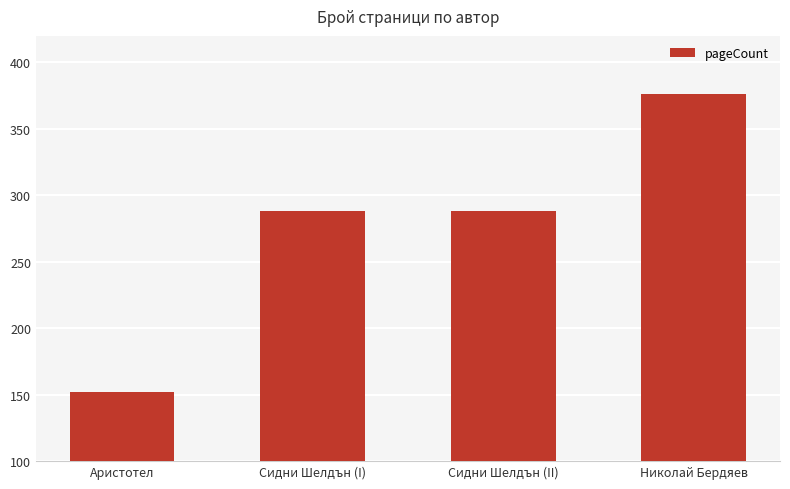

Count the number of data series in this chart.

1